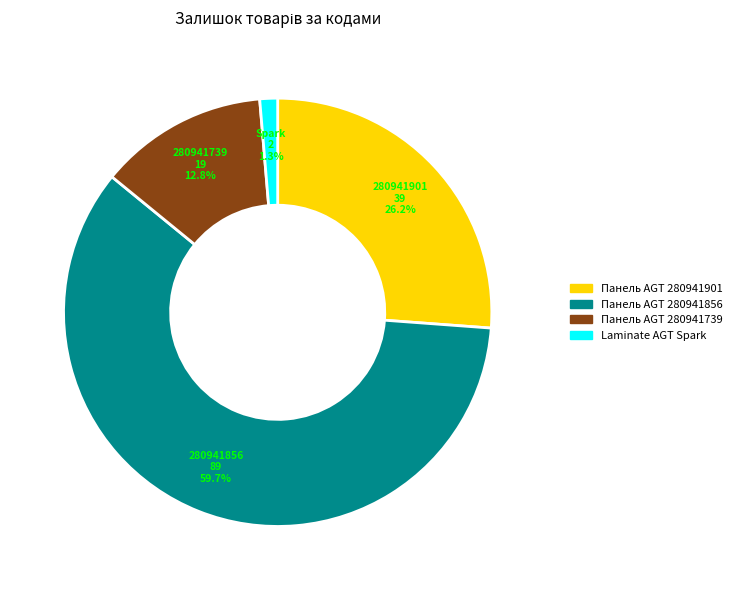

Does any single category account for the majority?

Yes